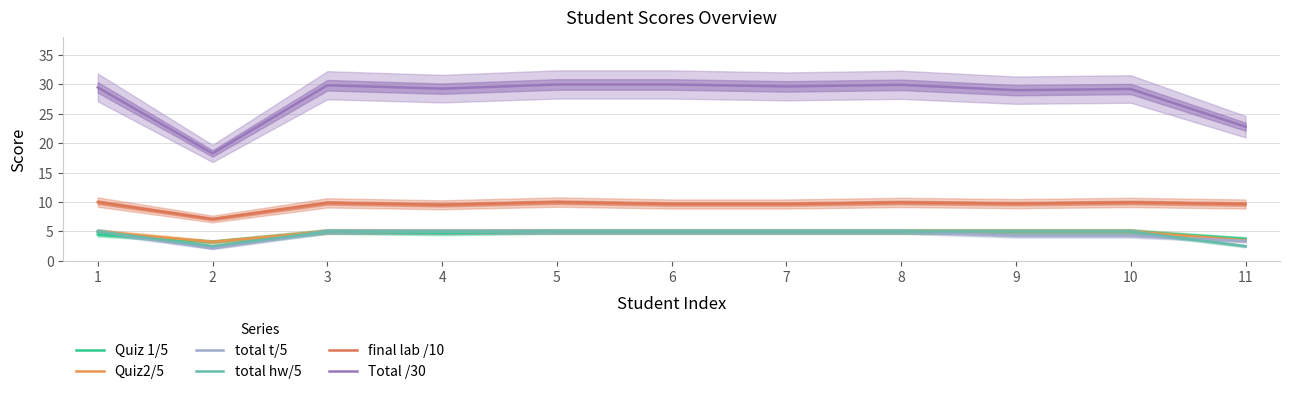

What is the average value of the Total /30 series?

28.0